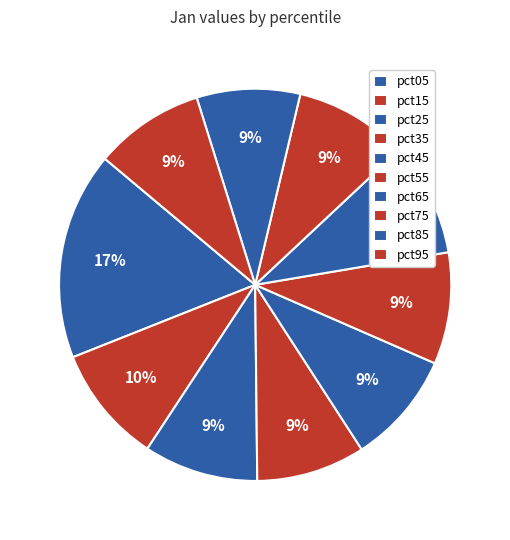

What is the largest slice in the pie chart?

pct05